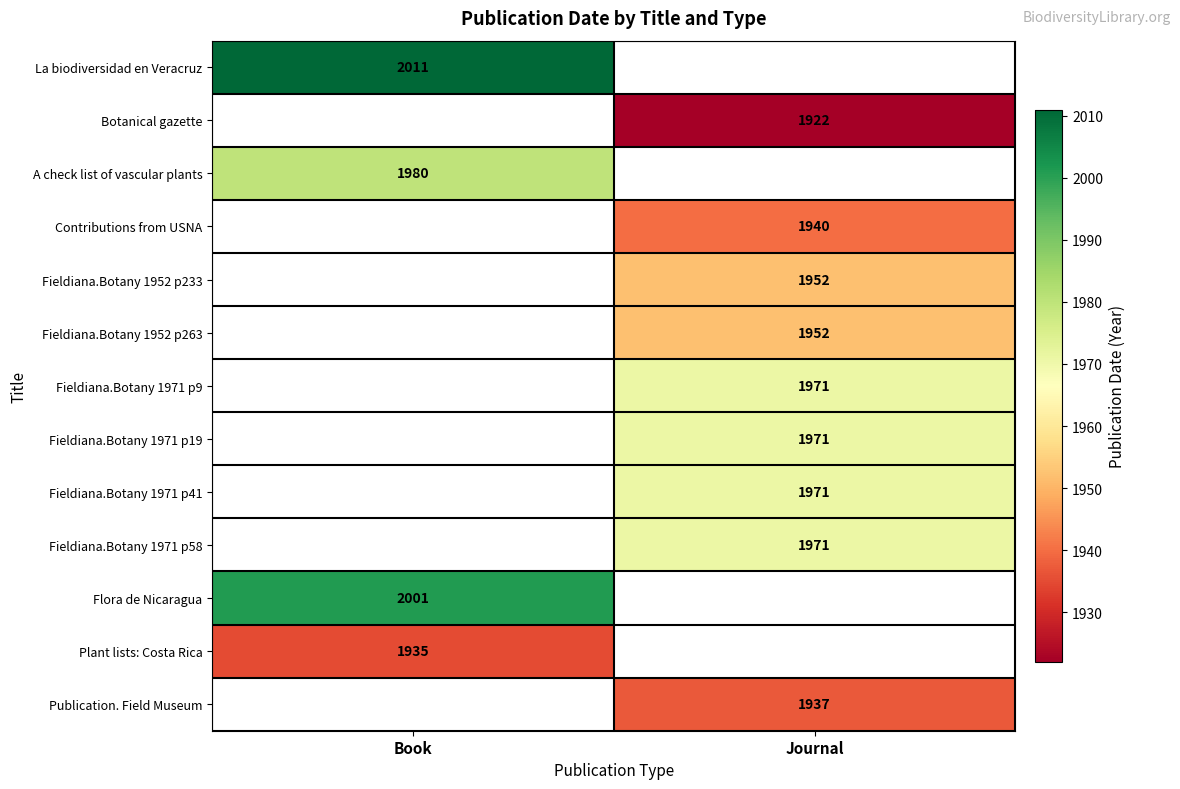

The Fieldiana.Botany 1971 p41 series shows 2608 at Journal. True or false?

False